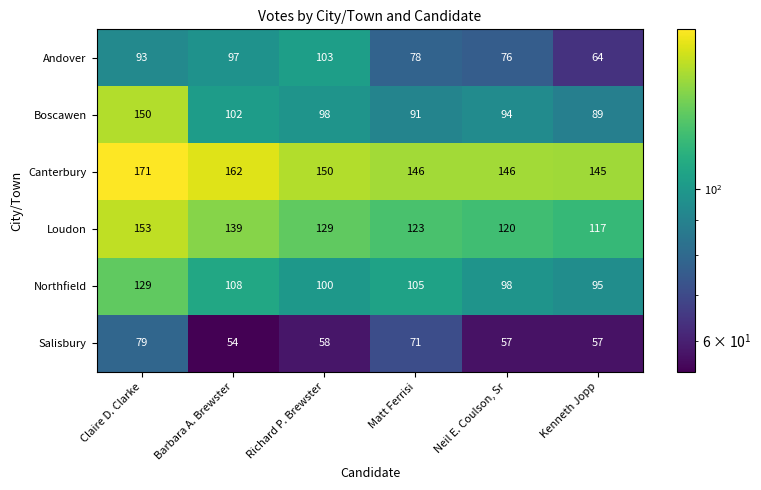

What is the sum of the Andover values at Matt Ferrisi and Claire D. Clarke?

171